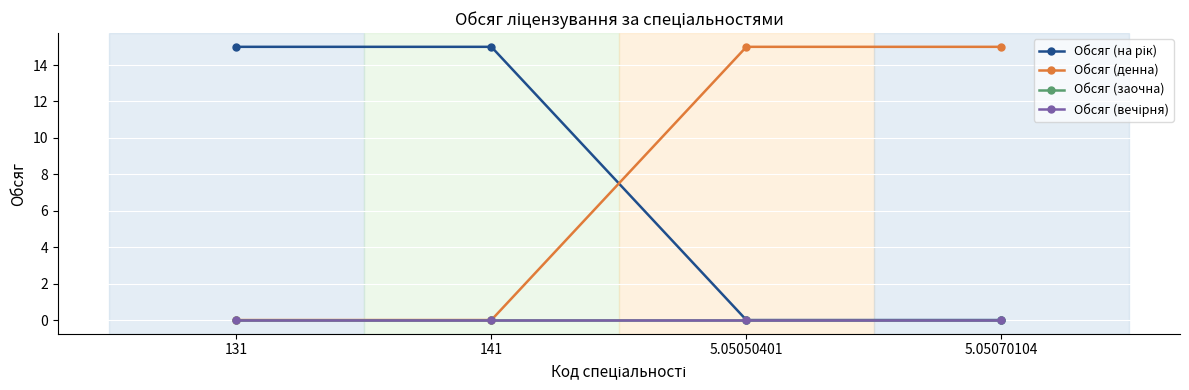

Which category has the lowest value in the Обсяг (заочна) series?

131